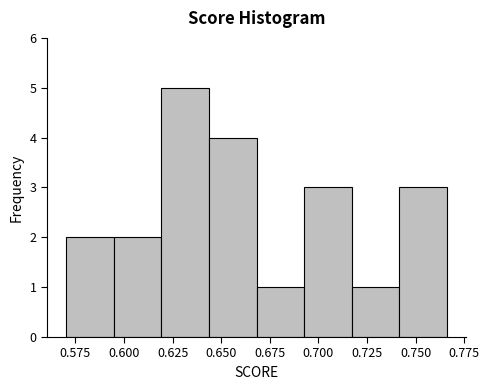

Reading left to right, list every bar in this chart as the range it spans on the x-axis followed by its height. Neither the bar edges nor the heights are printed on the chart, so give them approximately, as read against the axes.

0.570 to 0.595: 2
0.595 to 0.620: 2
0.620 to 0.645: 5
0.645 to 0.670: 4
0.670 to 0.695: 1
0.695 to 0.715: 3
0.715 to 0.740: 1
0.740 to 0.765: 3